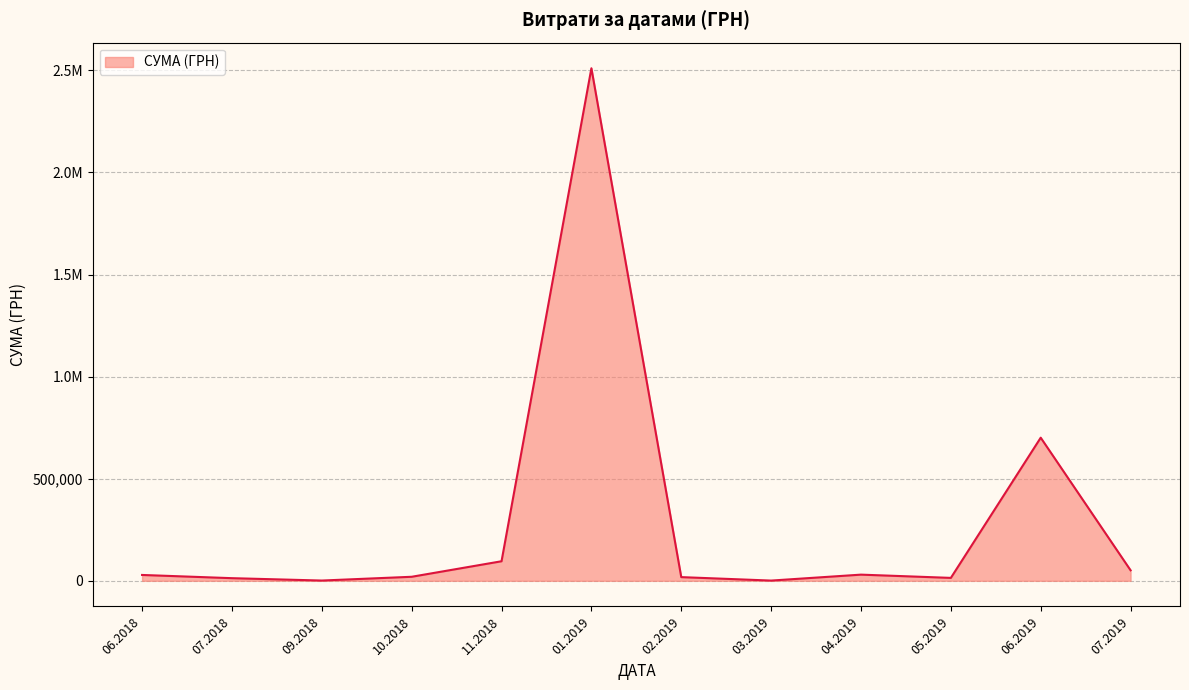

Does the chart have visible grid lines?

Yes